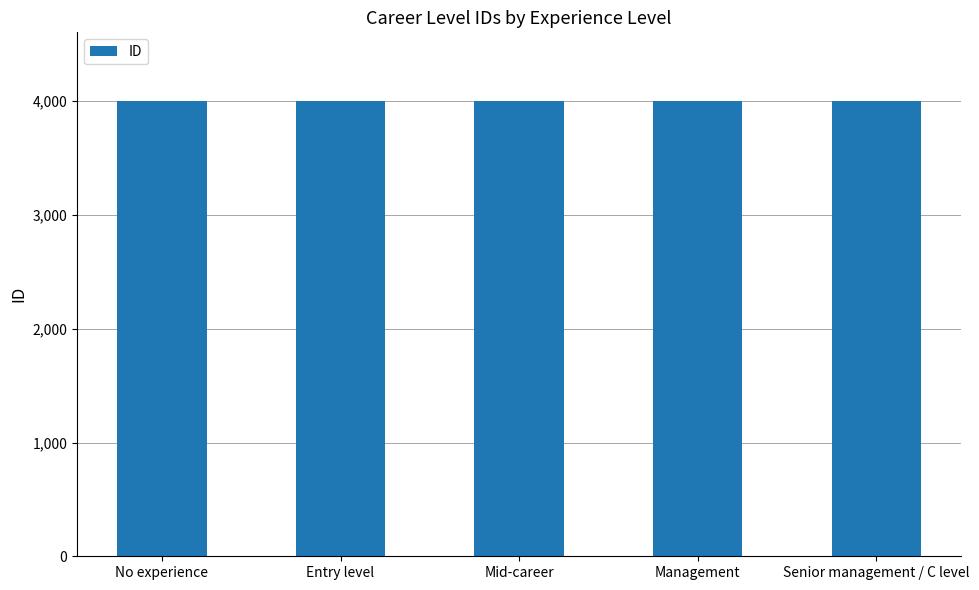

How many bars are there in total?

5